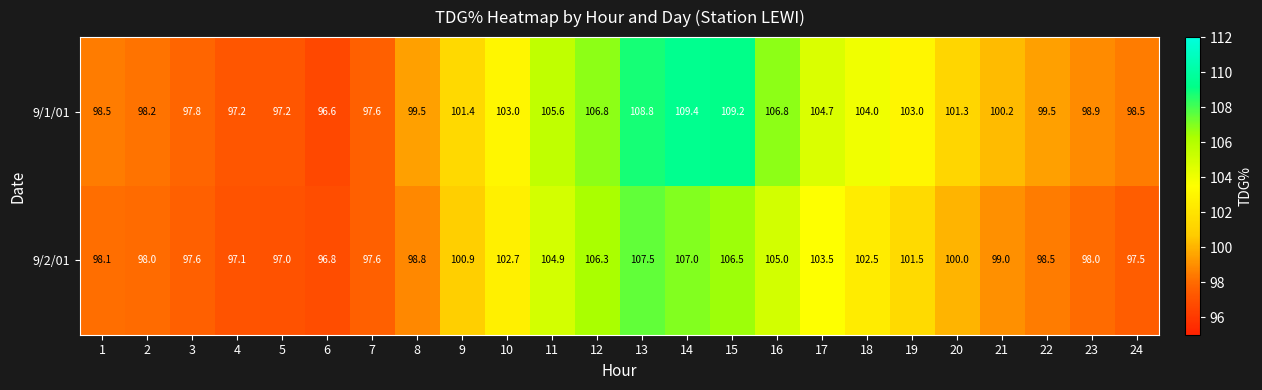

True or false: 9/1/01 has a value of 104.0 at 18.

True